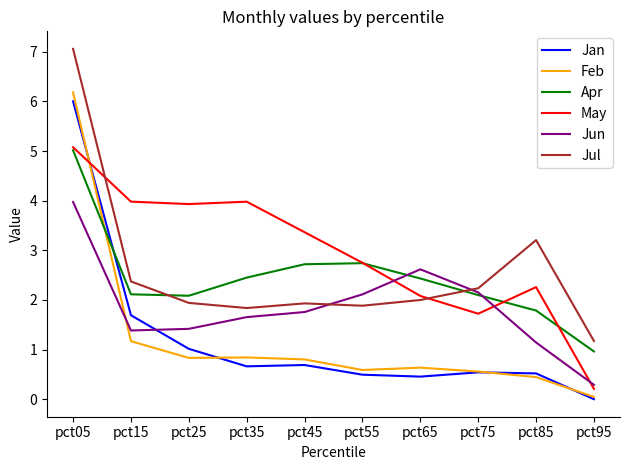

True or false: Jun has a value of 1.8 at pct45.

True